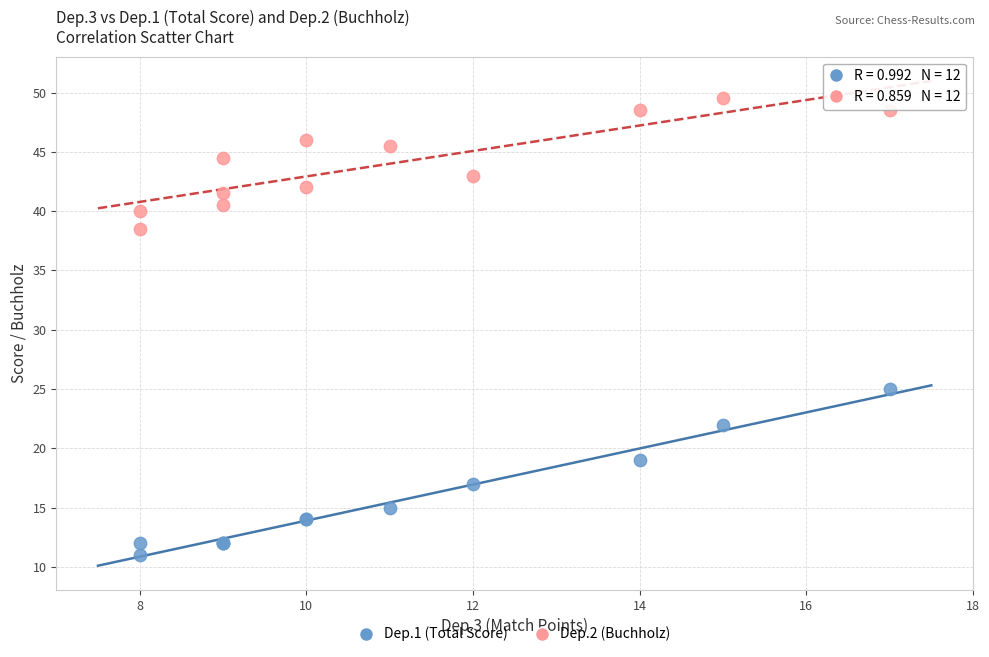

In the Dep.2 (Buchholz) series, what Y value is closest to 44?

44.5